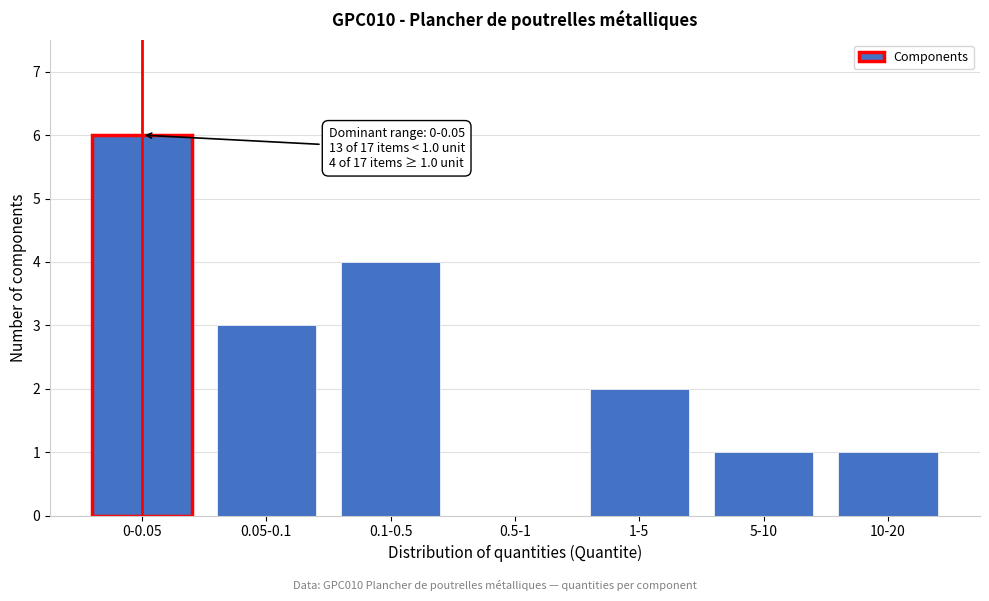

Reading left to right, transcribe all the data shown in this chart.

0-0.05=6	0.05-0.1=3	0.1-0.5=4	0.5-1=0	1-5=2	5-10=1	10-20=1